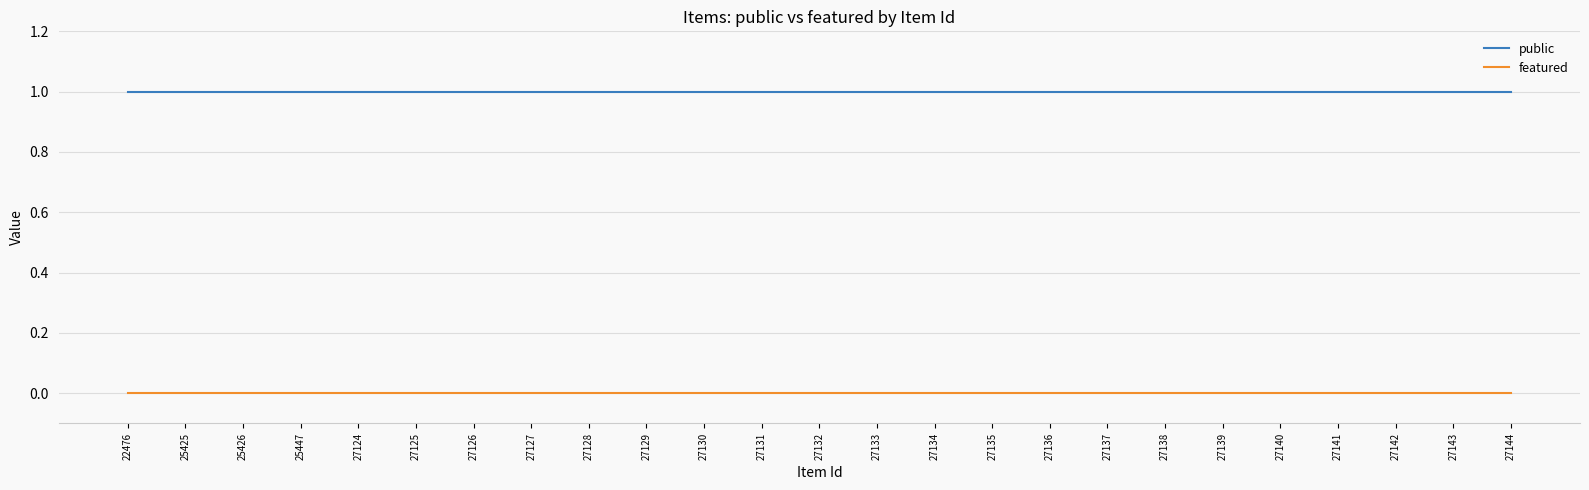

Which series has the largest total across all categories?

public